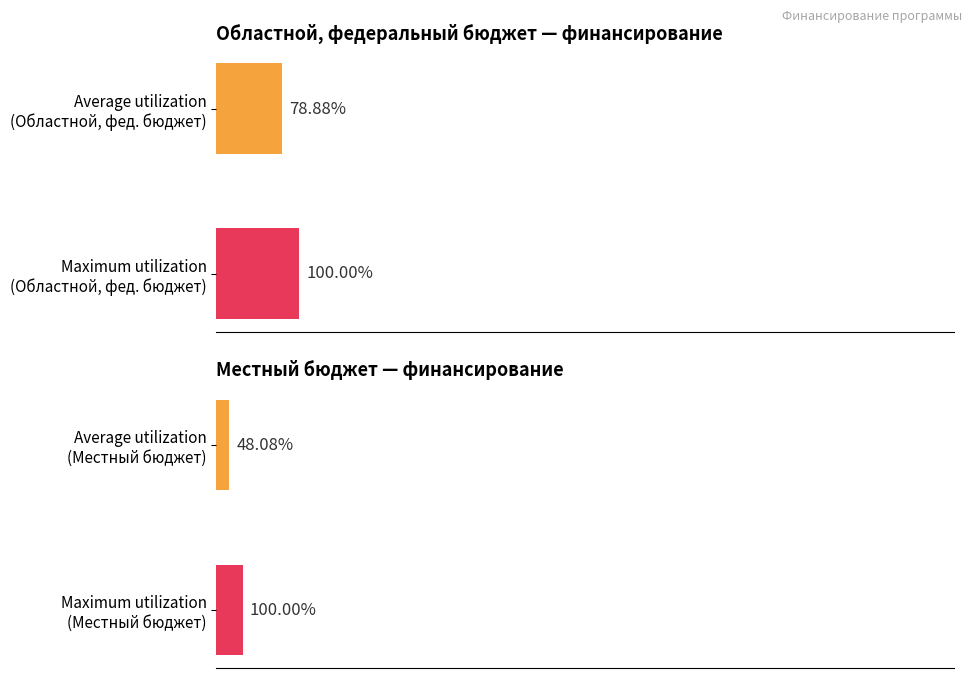

Rank the series by their average value, from lowest to highest.

Местный бюджет, Областной, фед. бюджет